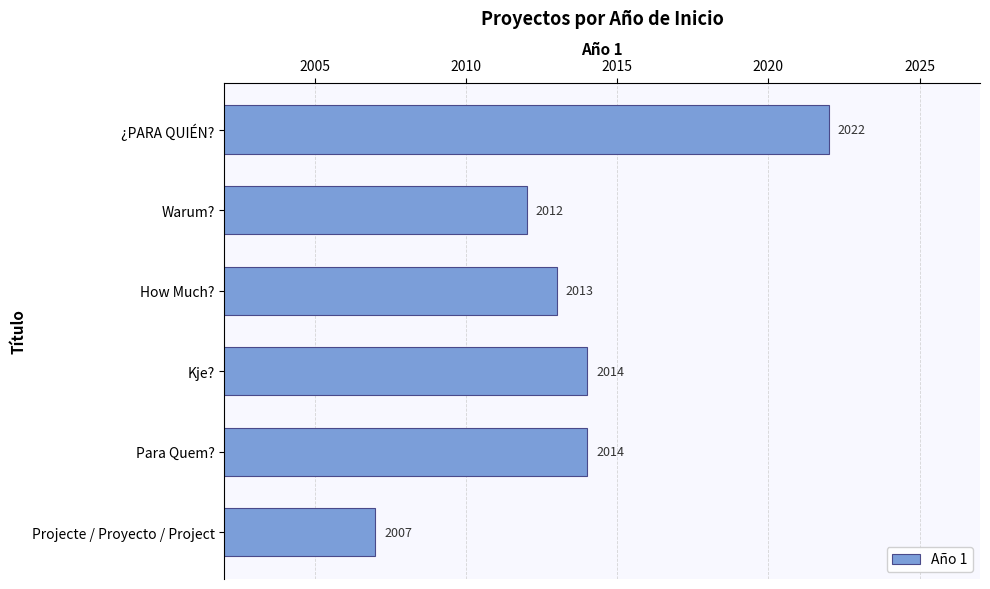

Reading bottom to top, list all the values displayed in this chart.

Projecte / Proyecto / Project=2007	Para Quem?=2014	Kje?=2014	How Much?=2013	Warum?=2012	¿PARA QUIÉN?=2022